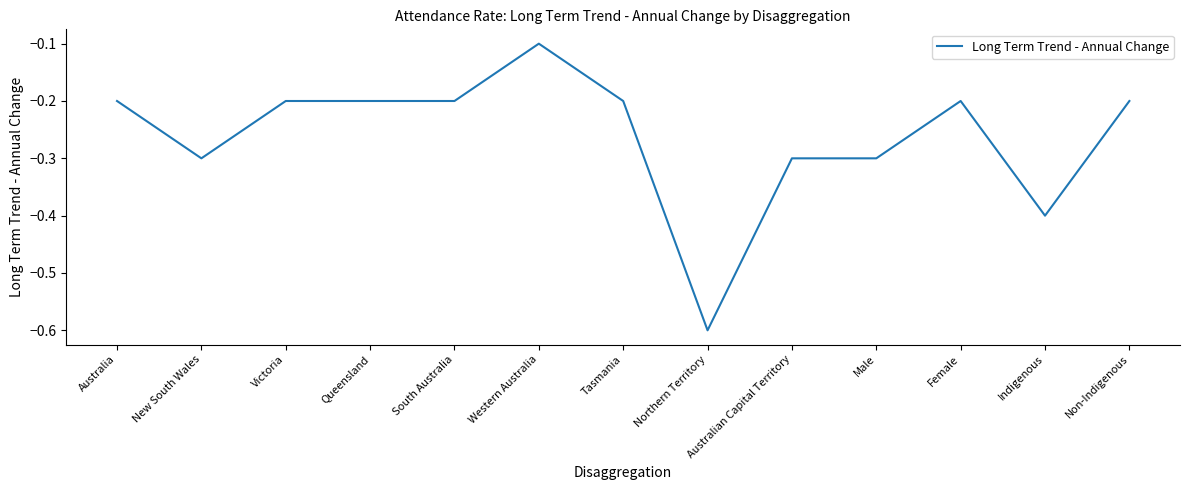

True or false: the data shows -0.1 at Australia.

False